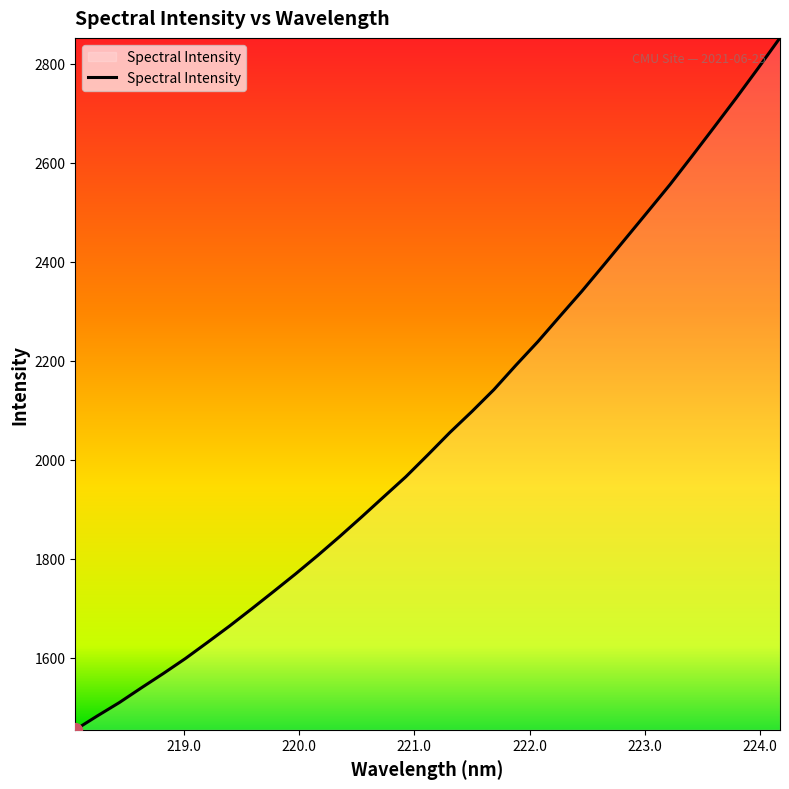

What is the greatest value displayed?

2852.3